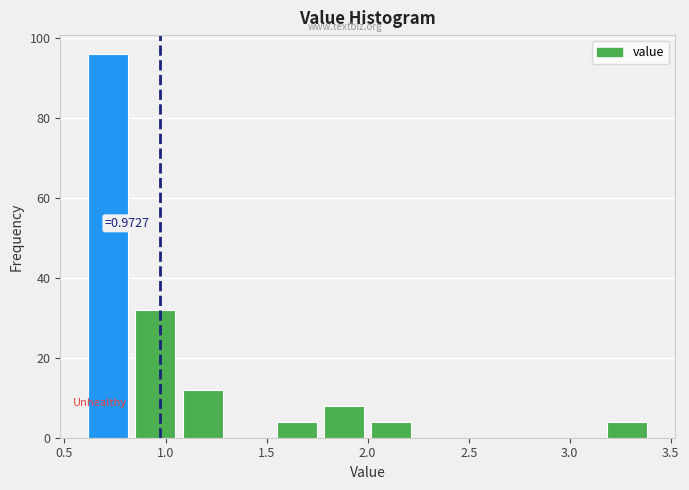

Which range on the x-axis has the tallest bar?

0.60 to 0.85